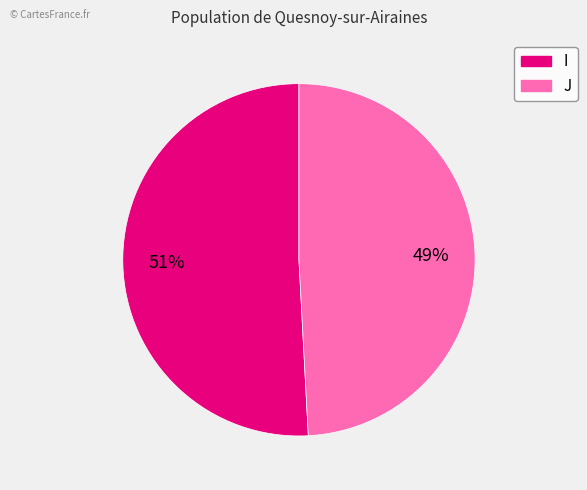

Do J and I together represent more than half of the pie?

Yes